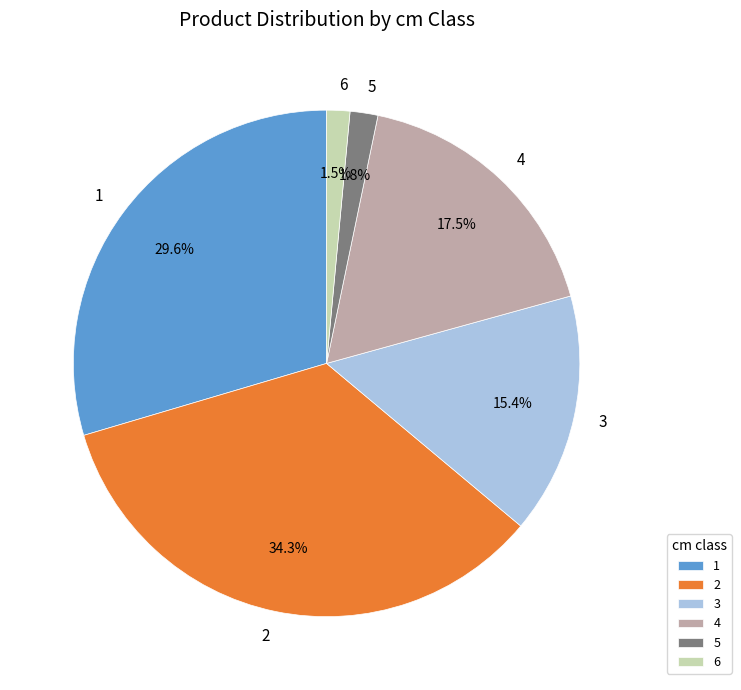

To the nearest percent, what percentage of the pie is 5?

2%